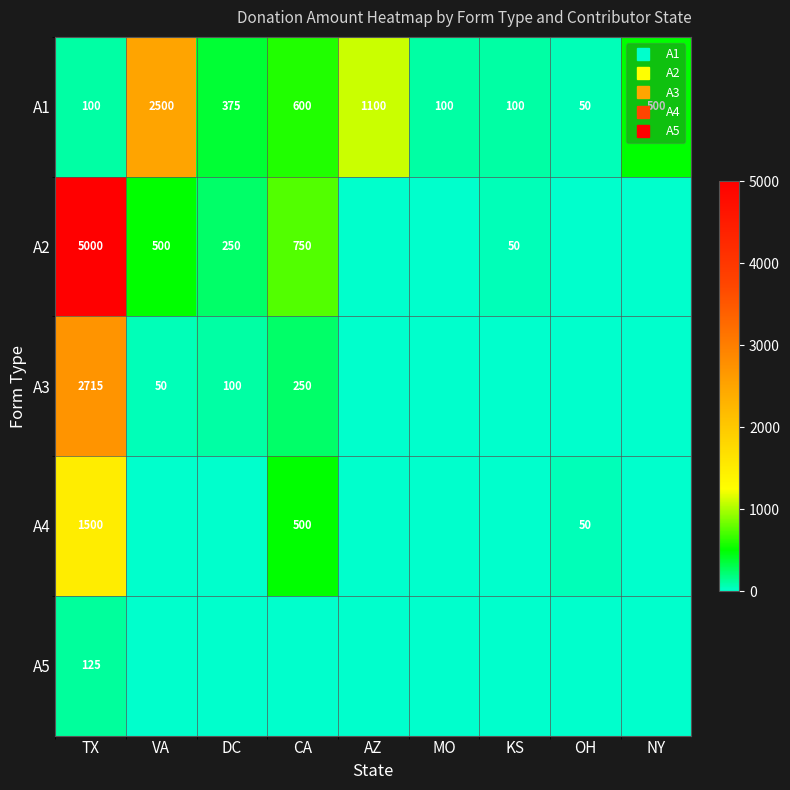

What is the sum of the A3 values at MO and CA?

250.0